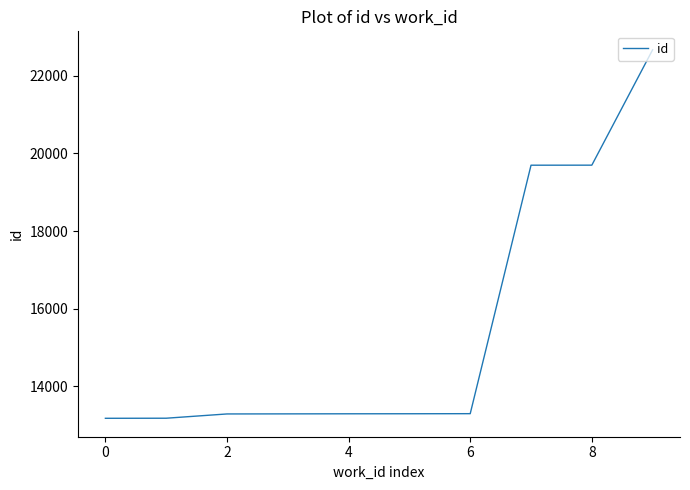

What is the average value?

15489